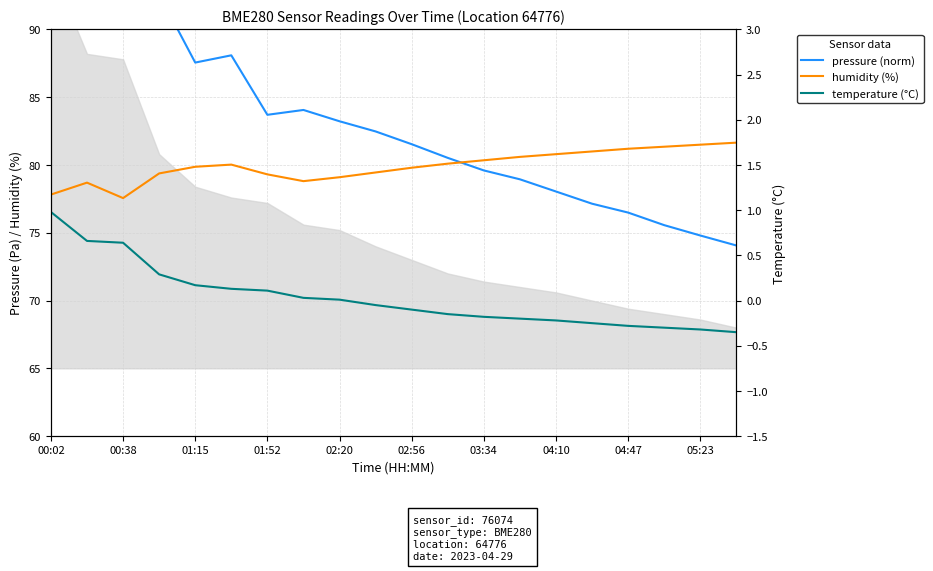

The value of temperature (°C) at 19 is -0.6. True or false?

False